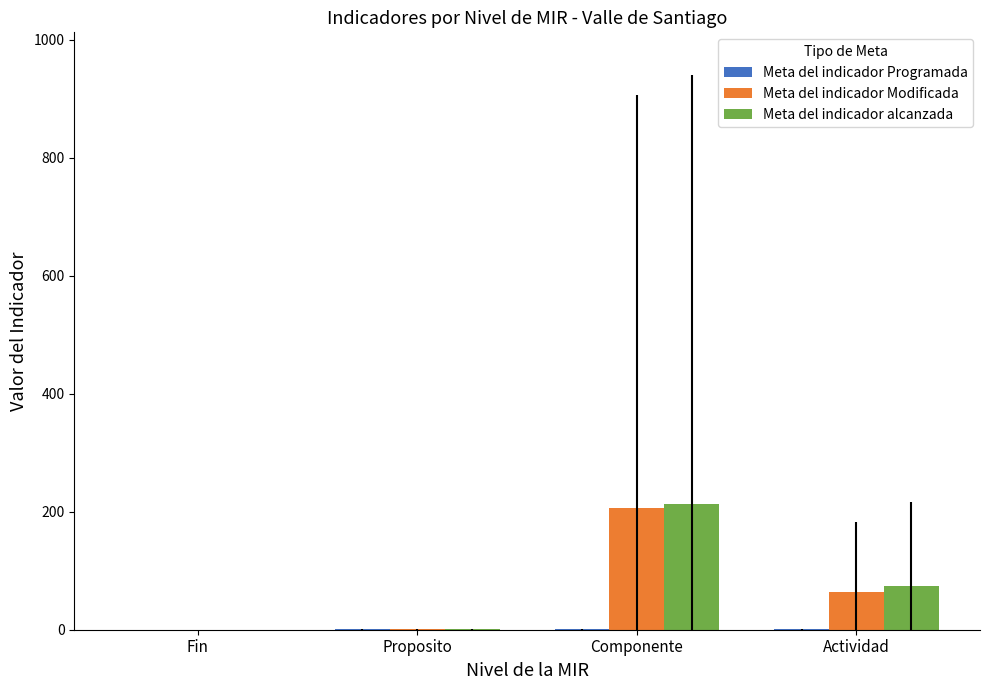

What is the maximum value shown in the chart?

212.9